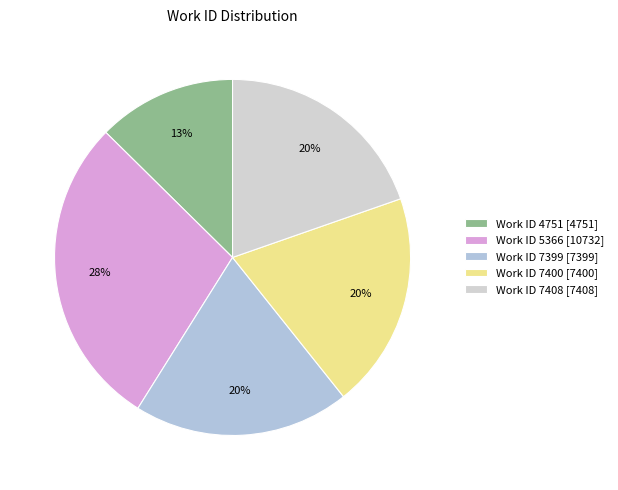

What is the largest slice in the pie chart?

Work ID 5366 [10732]